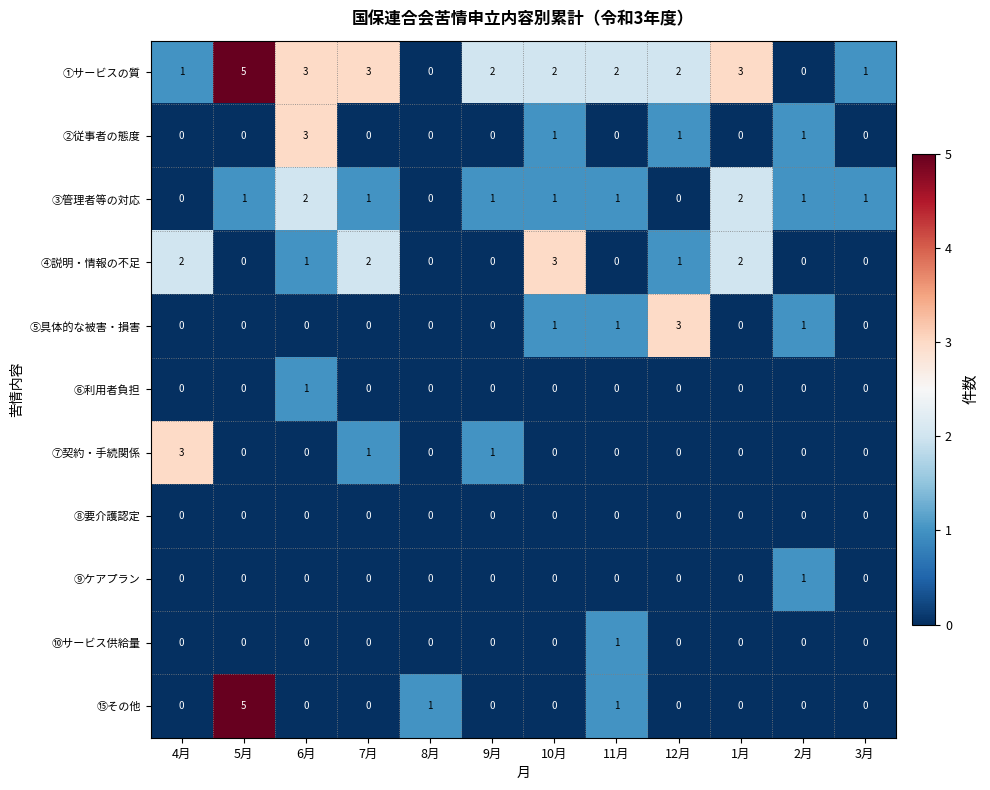

Which series changed the most between 6月 and 12月?

⑤具体的な被害・損害